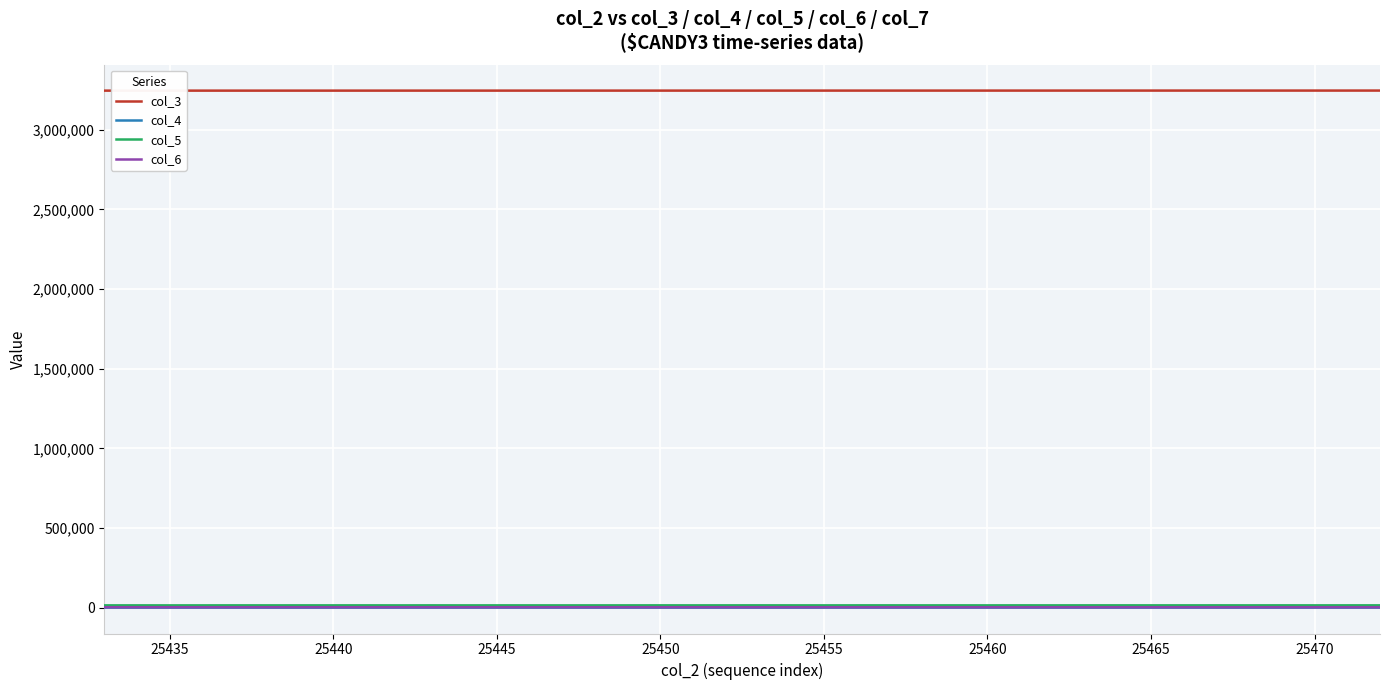

True or false: col_5 and col_3 cross at least once.

False